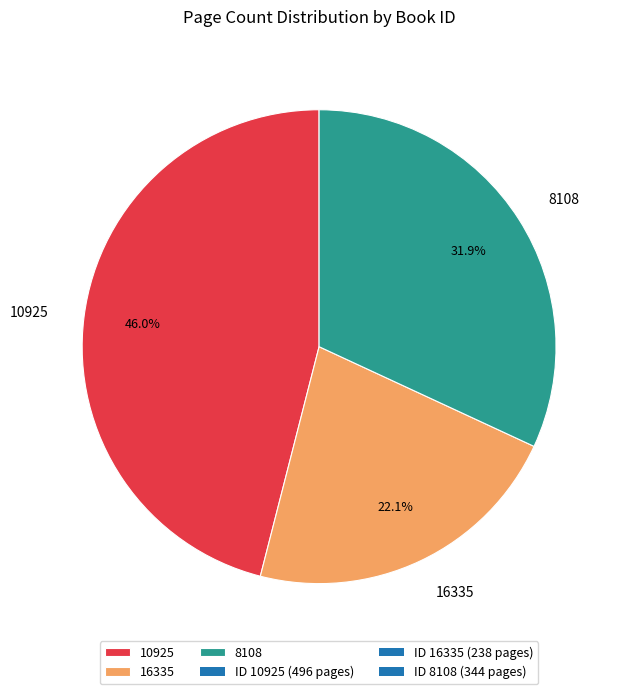

What is the largest slice in the pie chart?

10925